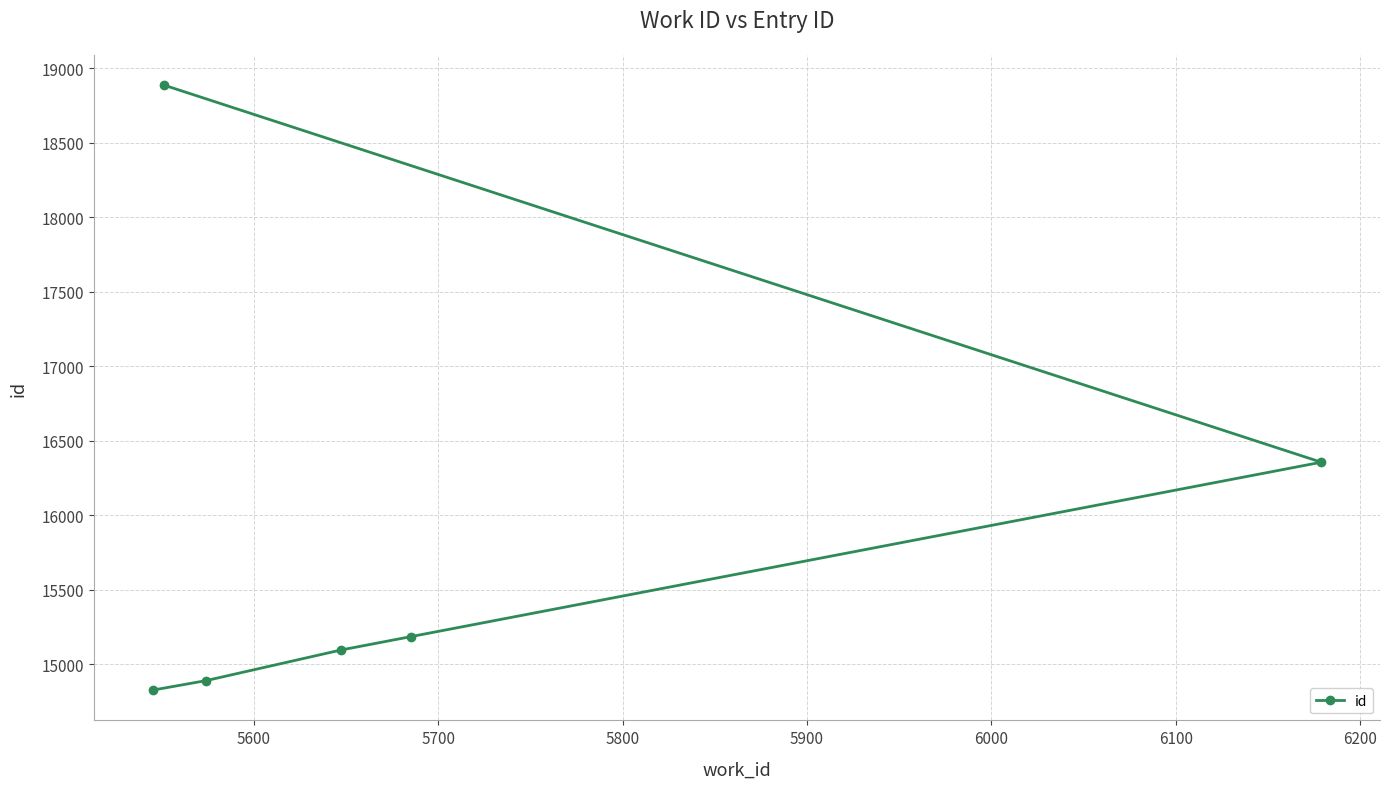

What is the sum of all values?

95234